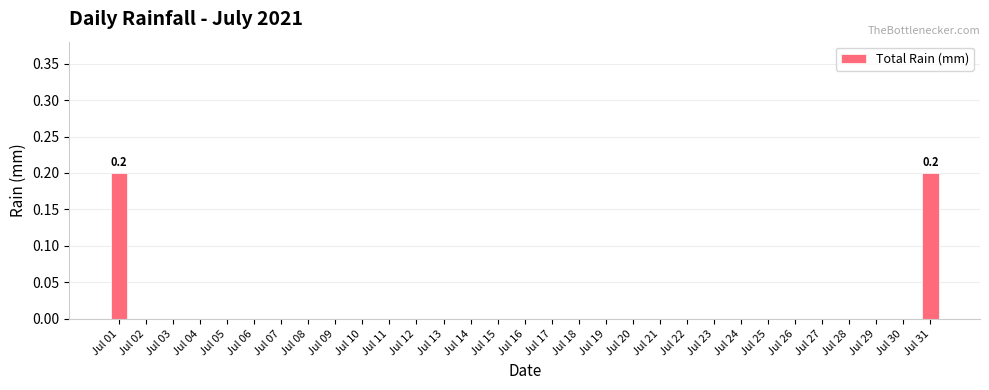

What is the sum of all values?

0.4